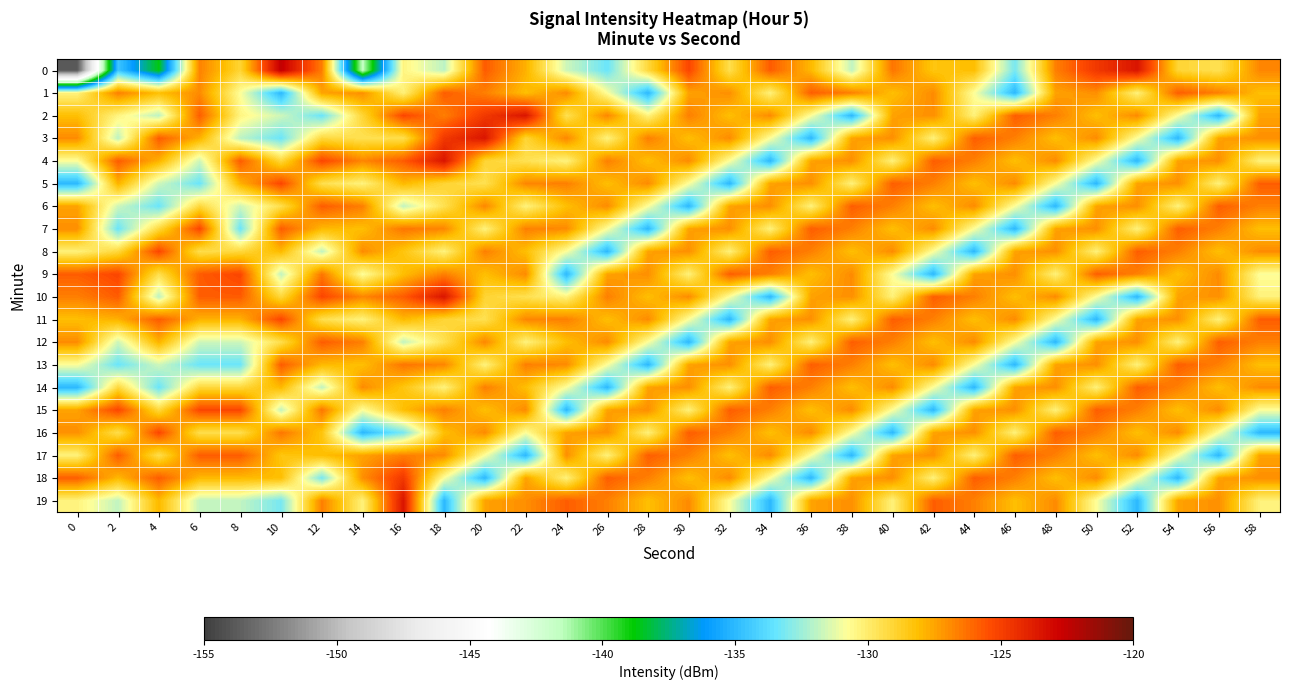

What is the total value across all series at 16?

-2560.3